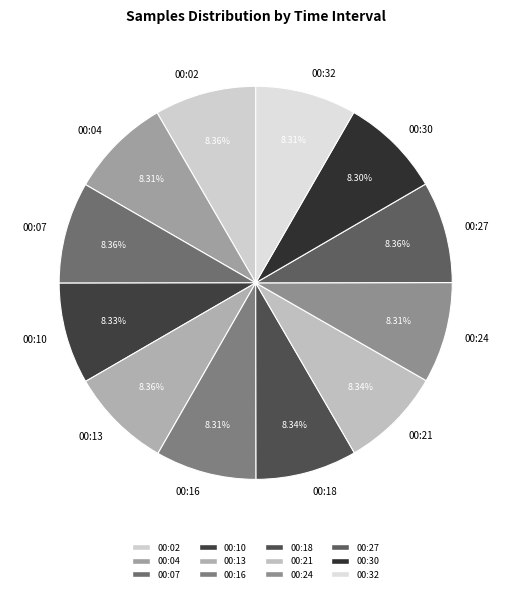

Combined, what portion of the pie is 00:24 and 00:32?

16.6%